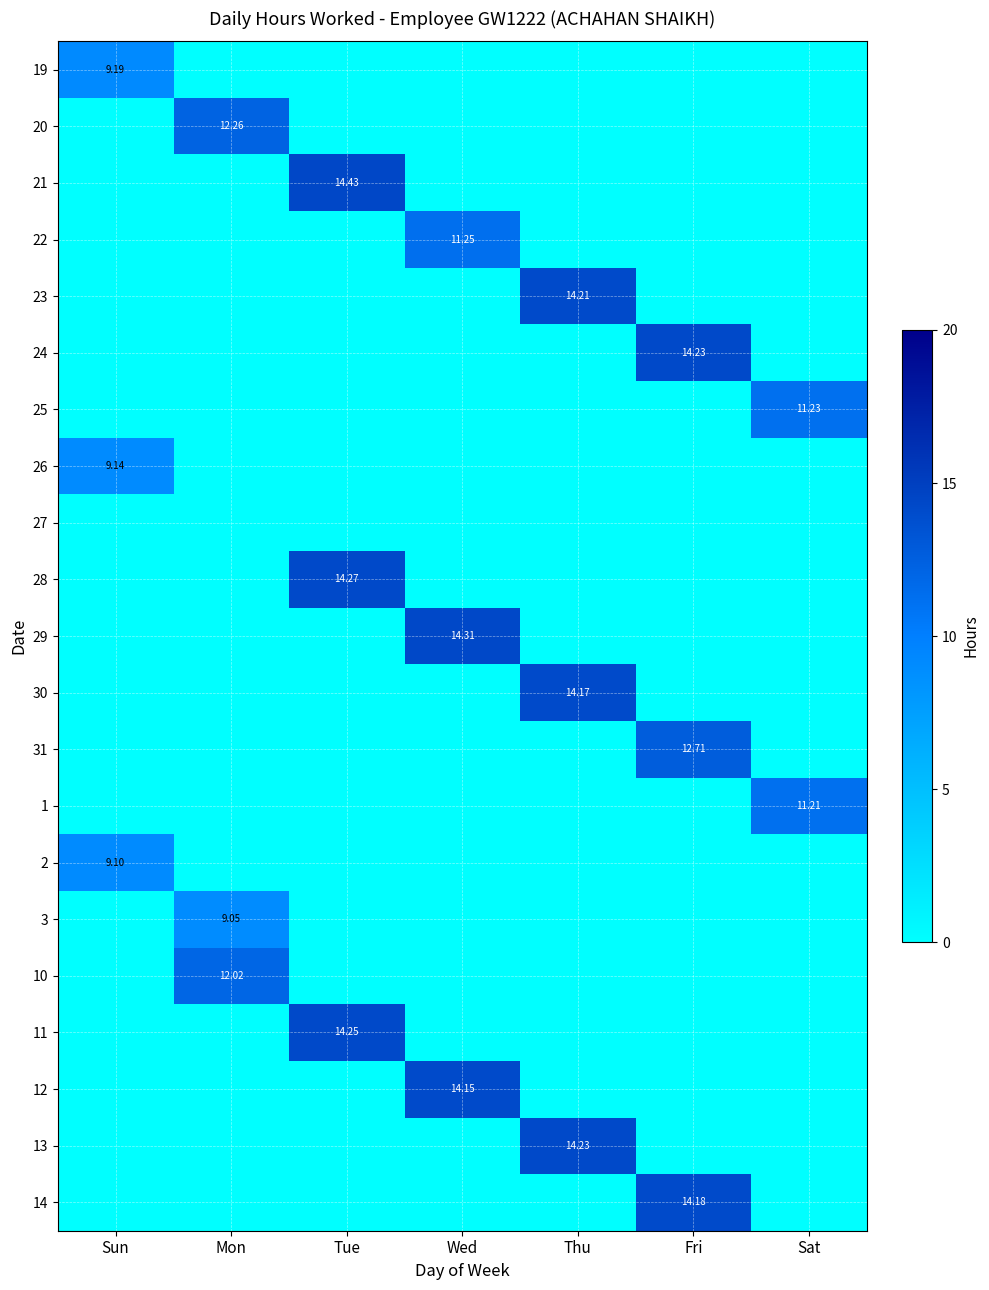

Which category has the highest value across all series?

Tue